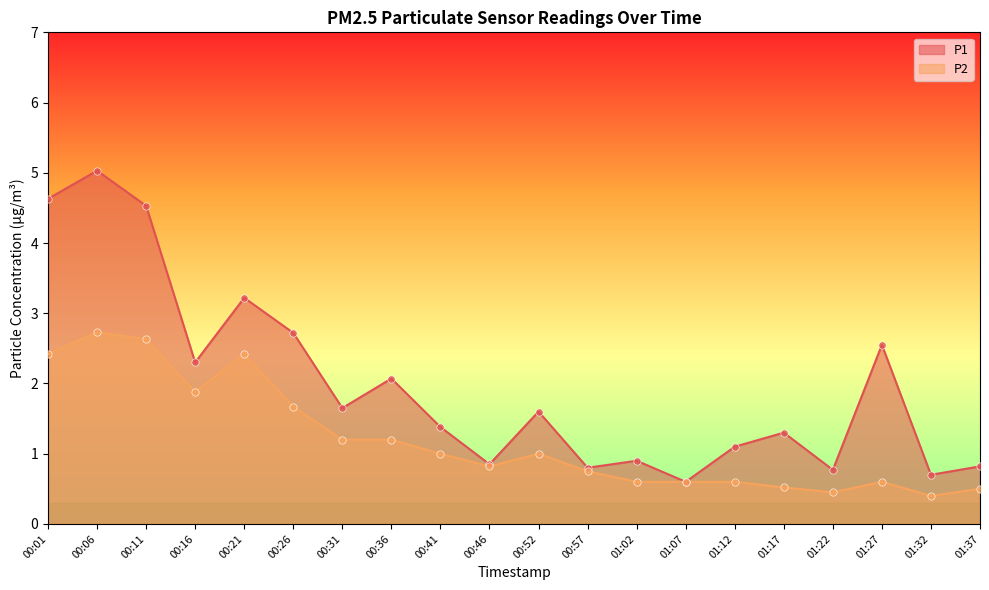

What are all the series names shown in the legend?

P1, P2